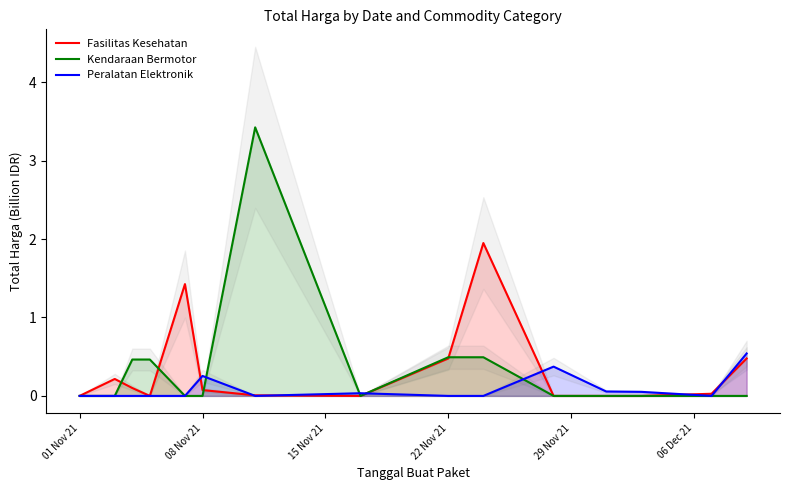

What is the maximum value for Kendaraan Bermotor?

3.4